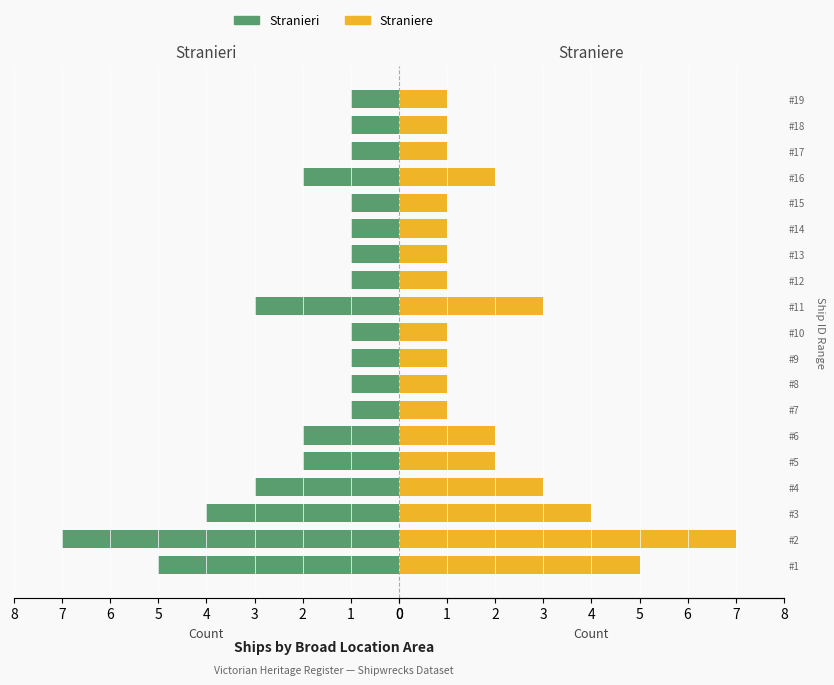

Between #14 and #15, which is larger?

#14